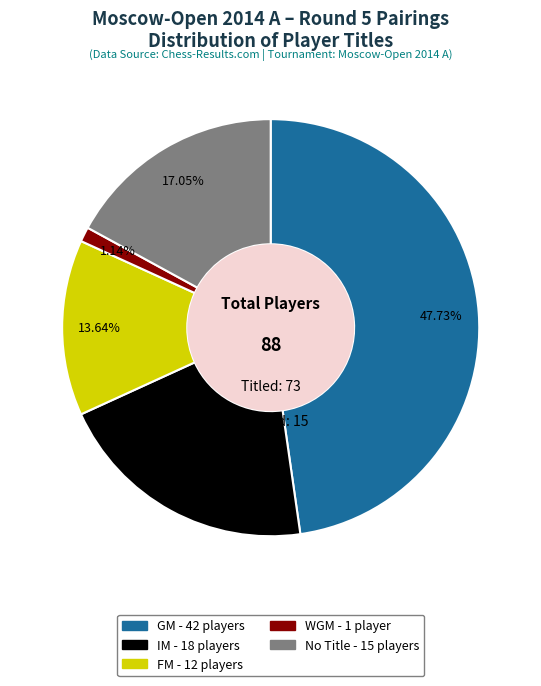

To the nearest percent, what is the difference between the largest and smallest slice percentages?

47%